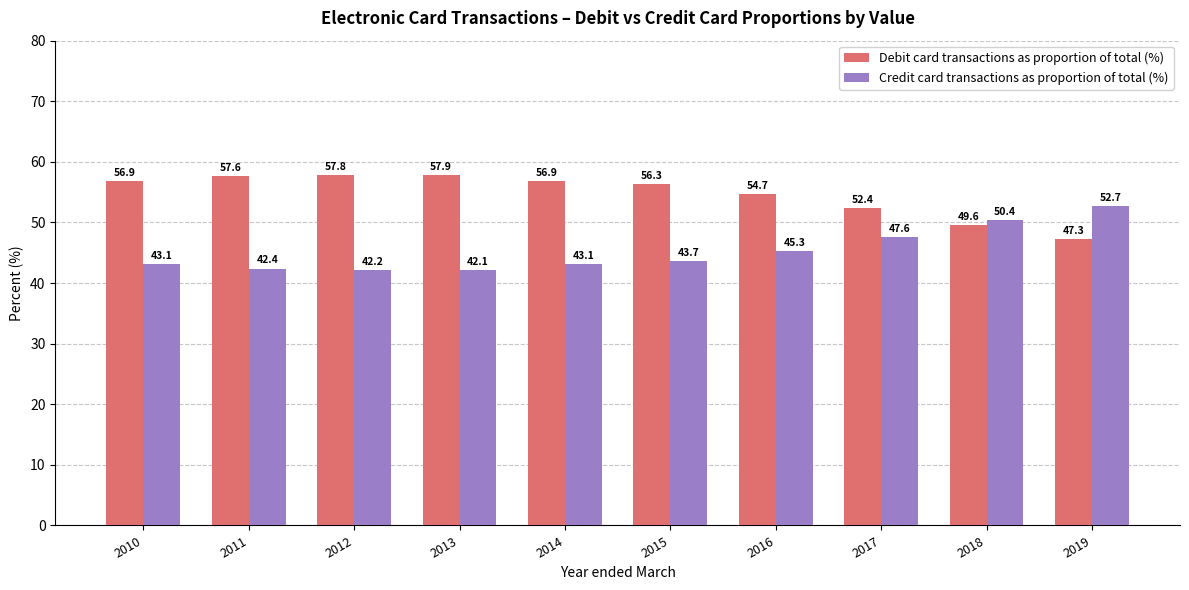

What is the total value across all series at 2017?

100.0